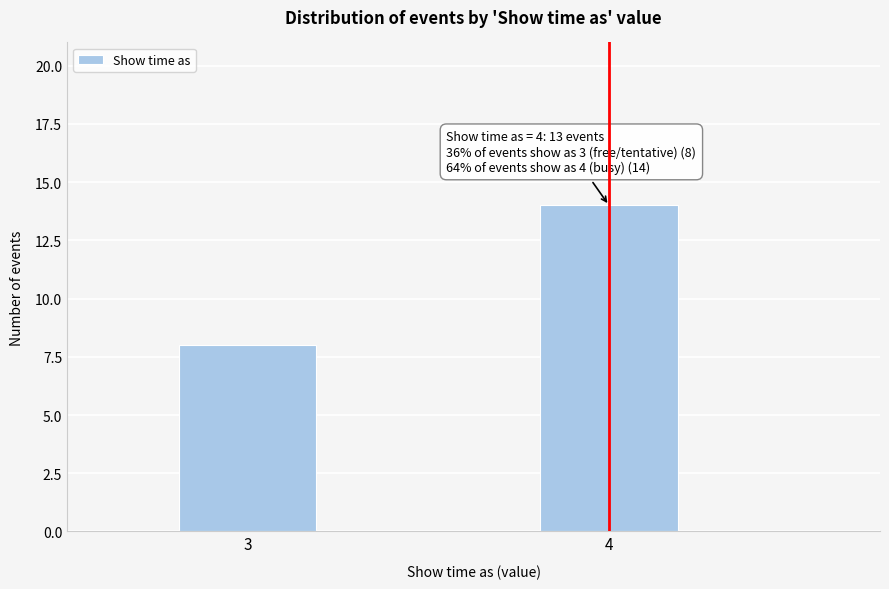

Reading right to left, what are all the values shown in this chart?

4=14	3=8